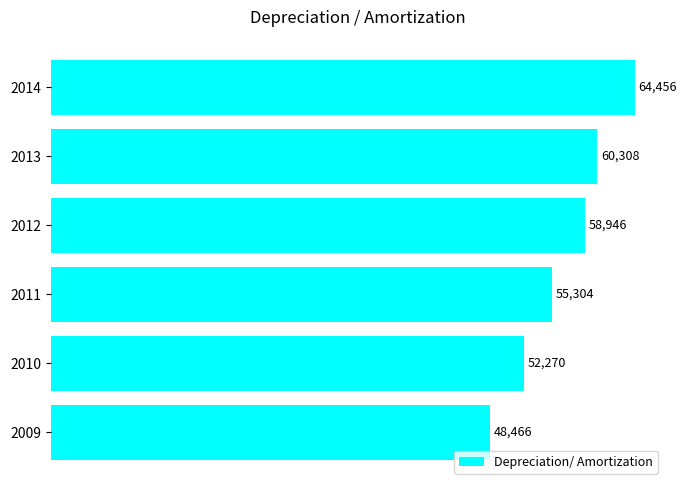

Count the number of data series in this chart.

1